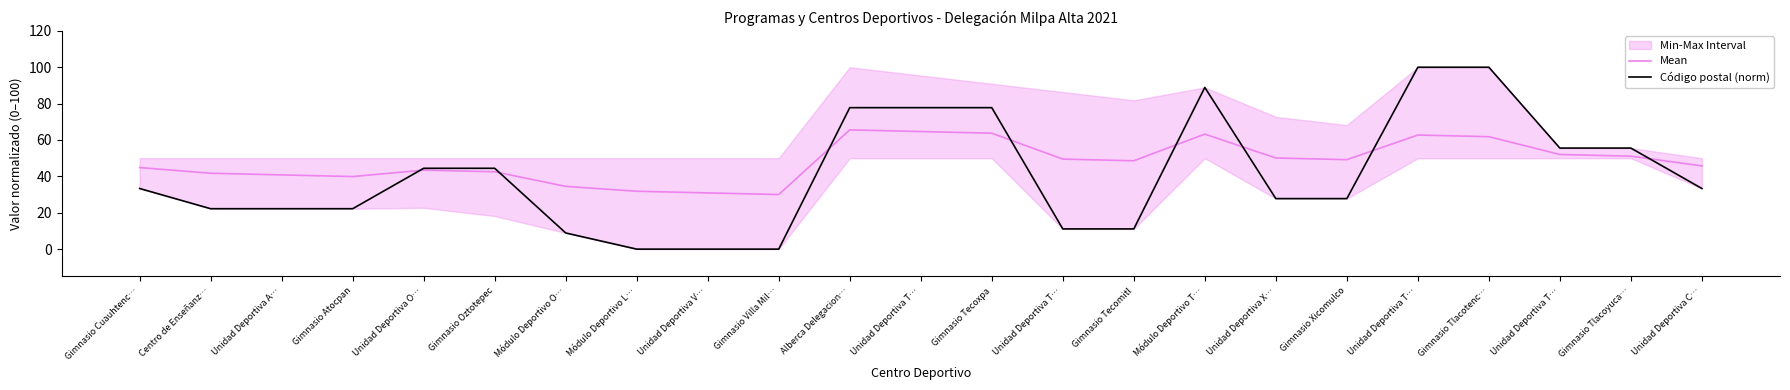

In Mean, how many points are lower than both neighbors (excluding endpoints)?

4